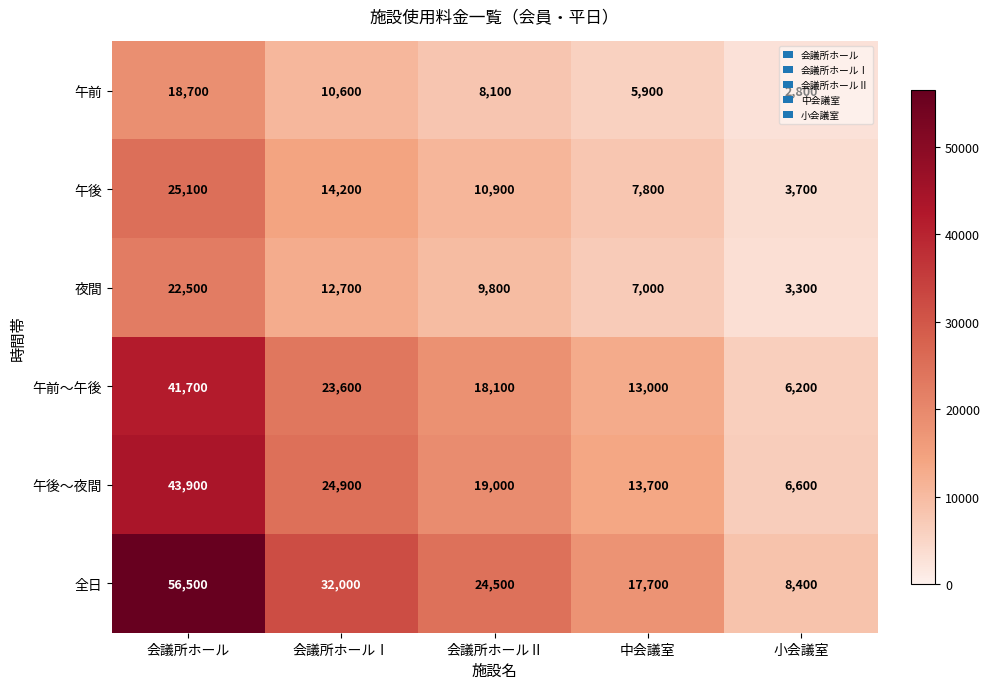

Between 会議所ホールⅡ and 中会議室, which series saw the biggest shift?

全日